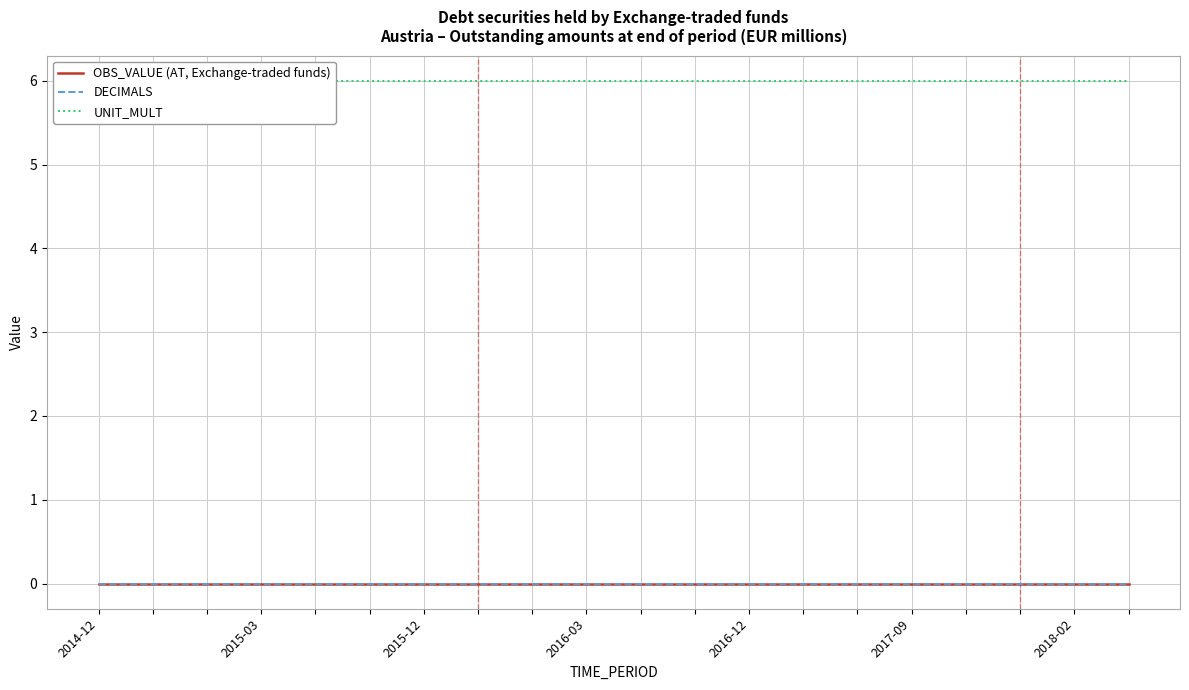

What is the difference between the highest and lowest values at 2016-12?

6